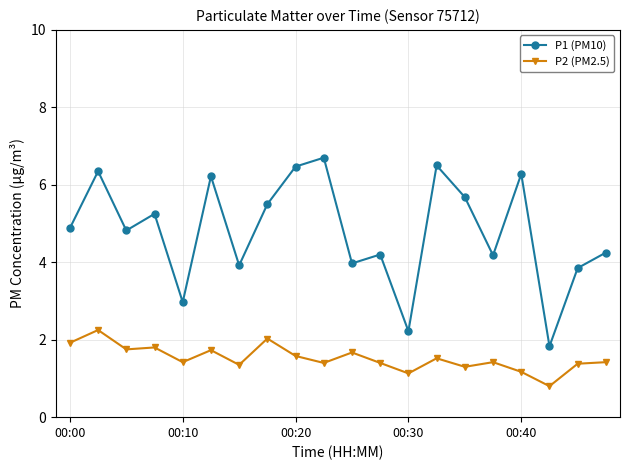

In P1 (PM10), how many points are lower than both neighbors (excluding endpoints)?

7